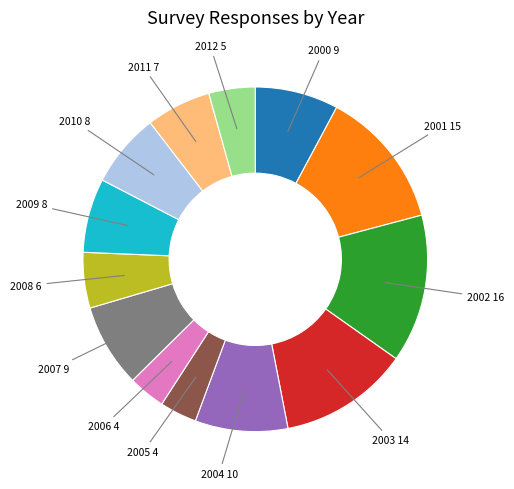

Do 2010 8 and 2003 14 together represent more than half of the pie?

No